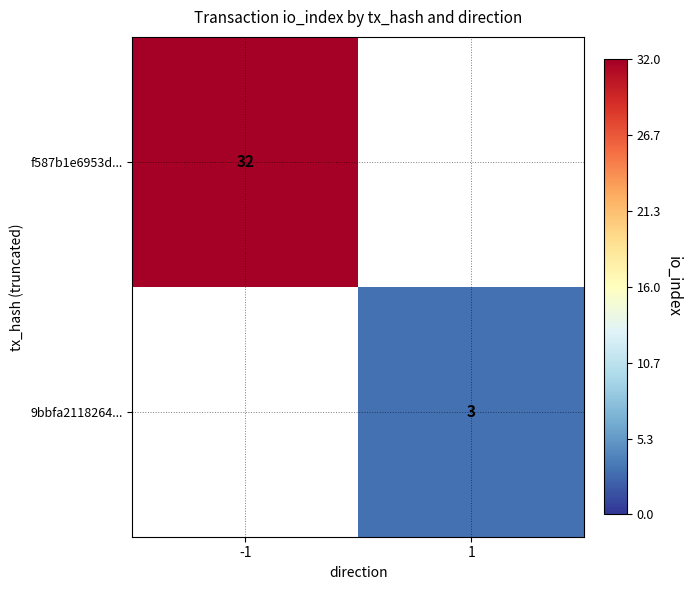

True or false: 9bbfa2118264... has a value of 4.9 at 1.

False